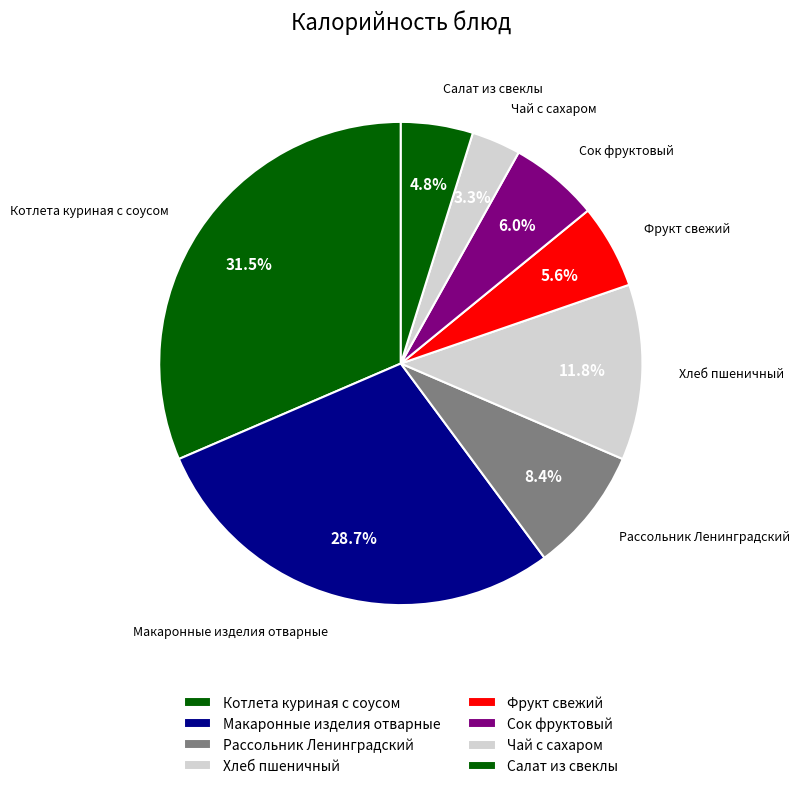

To the nearest percent, what percentage of the pie is Рассольник Ленинградский?

8%